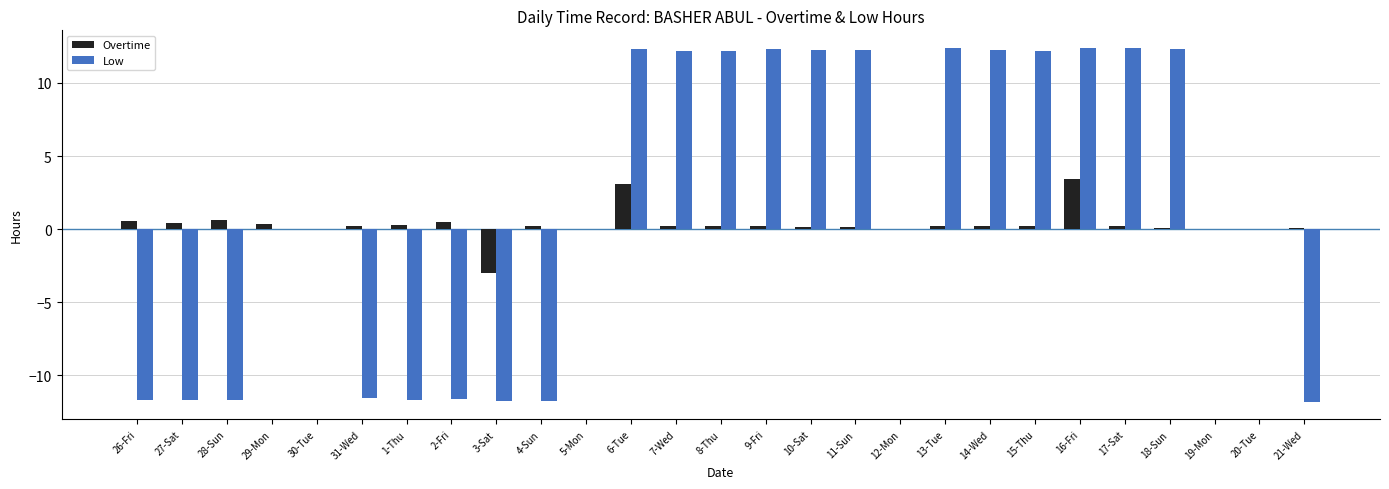

What are all the series names shown in the legend?

Overtime, Low